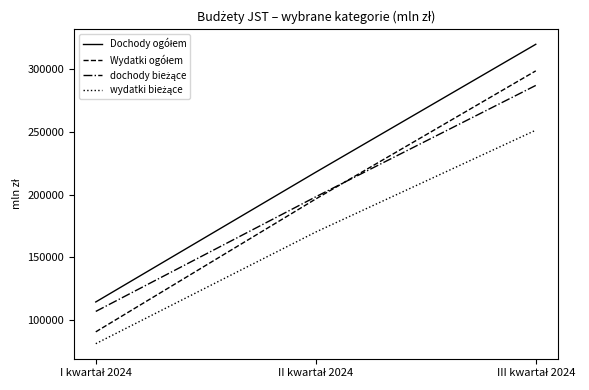

What is the smallest value displayed?

81251